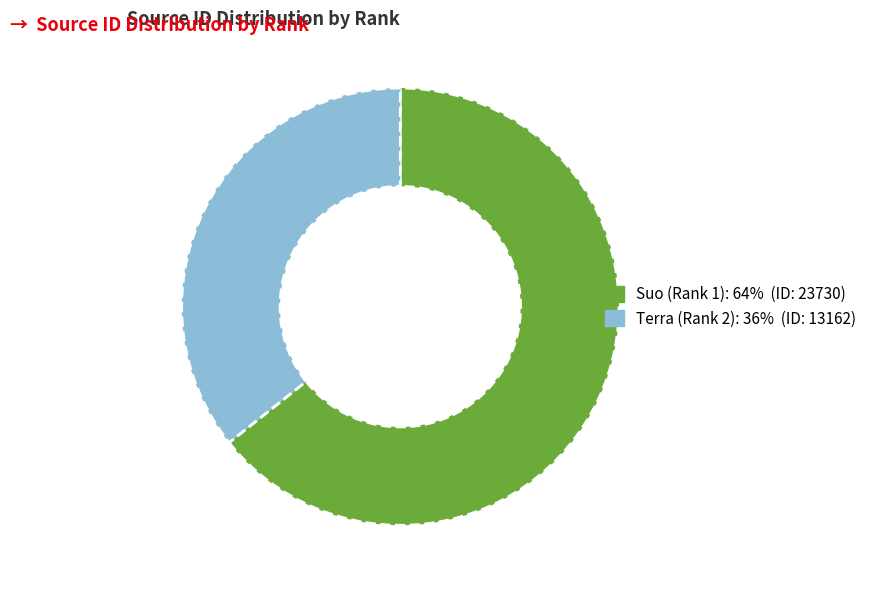

What is the smallest slice in the pie chart?

Terra (Rank 2)